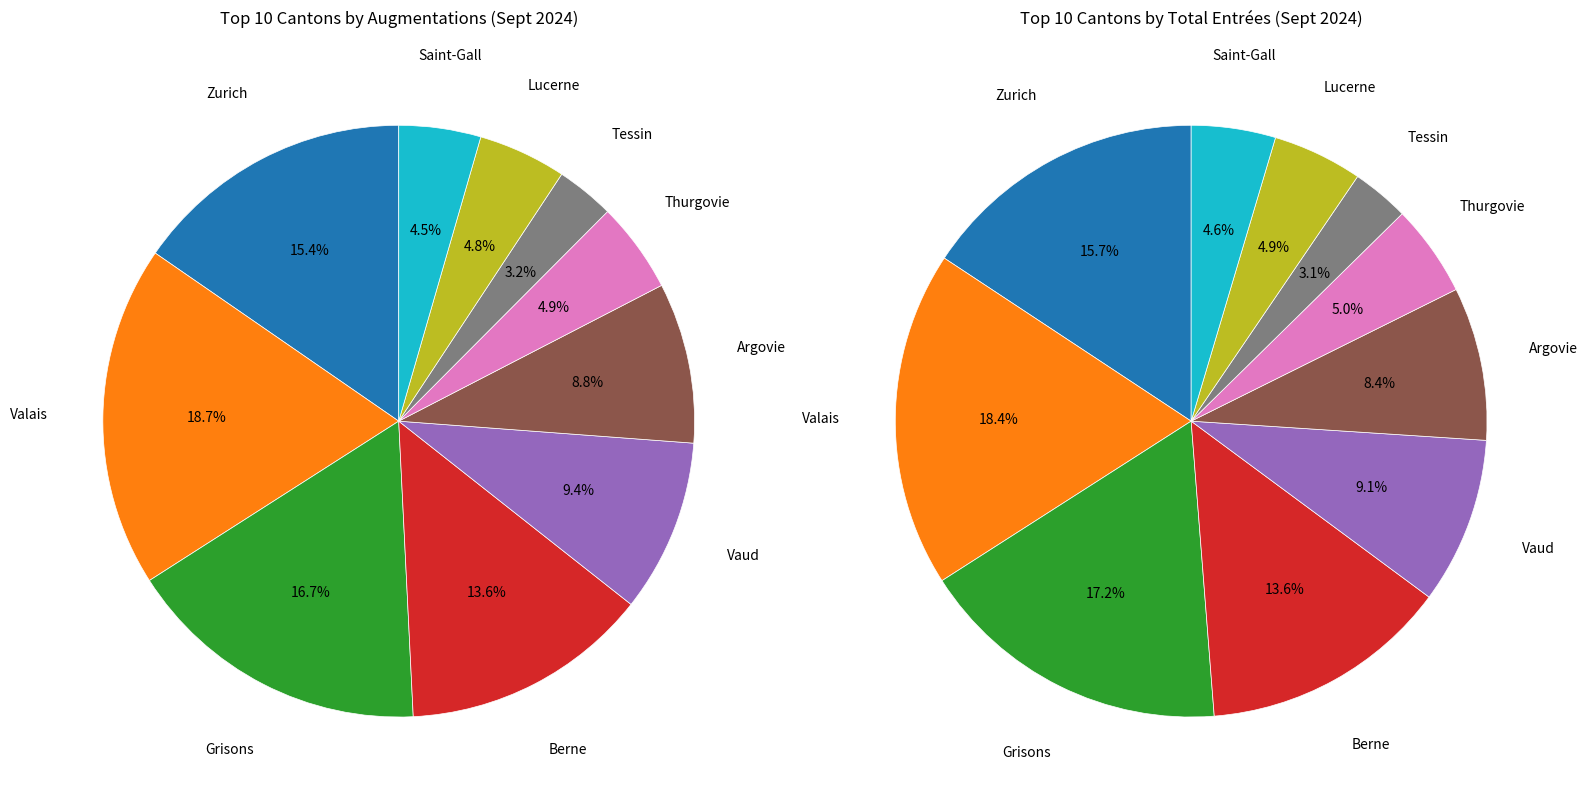

What is the ratio of the value at Vaud to the value at Saint-Gall?

2.1